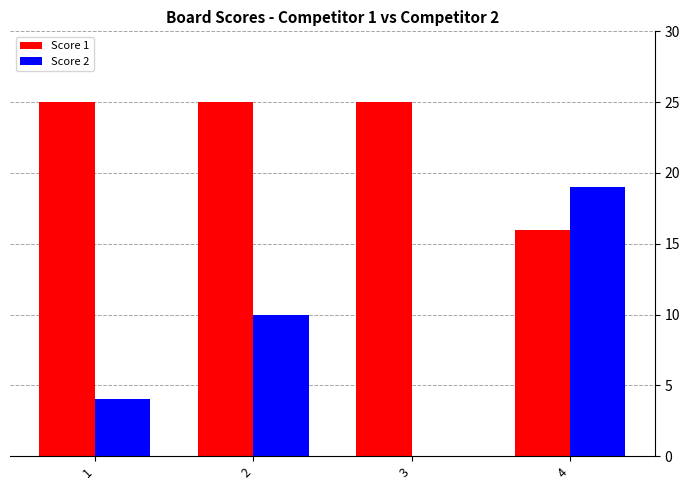

Between 2 and 3, which series saw the biggest shift?

Score 2